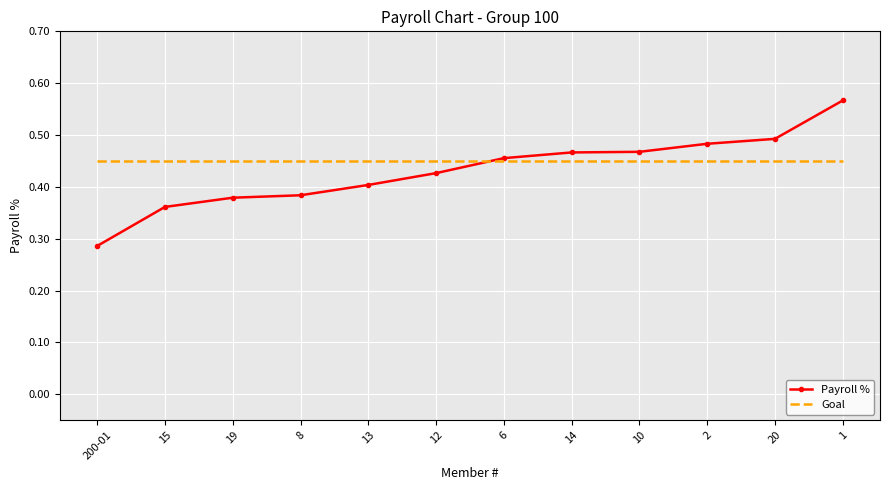

What is the total value across all series at 2?

0.9